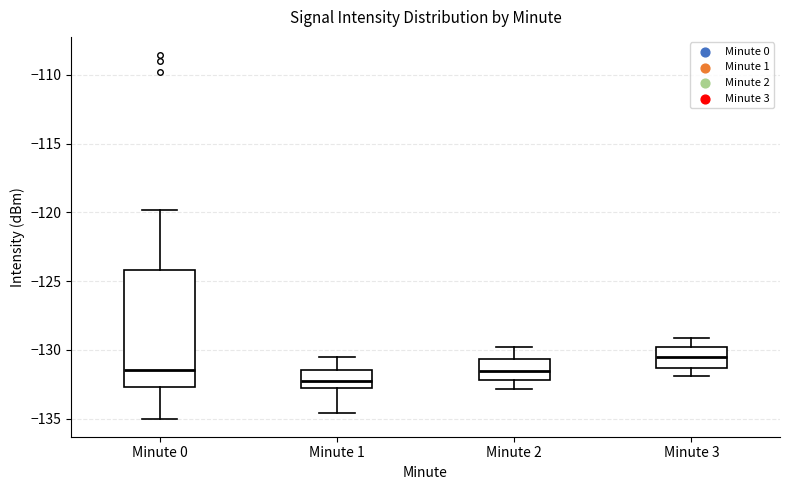

Where does the lower whisker of the box for Minute 2 end on the y-axis? The values are not printed on the chart, so give them approximately, as read against the axis.

-133.0